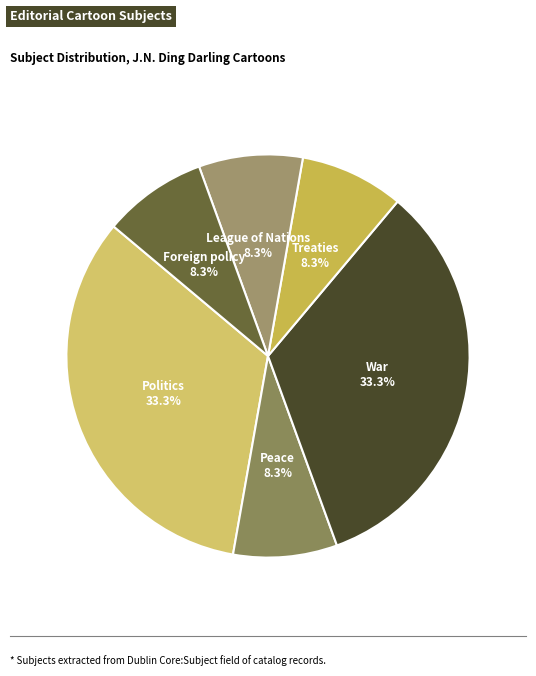

How many segments does this pie chart have?

6